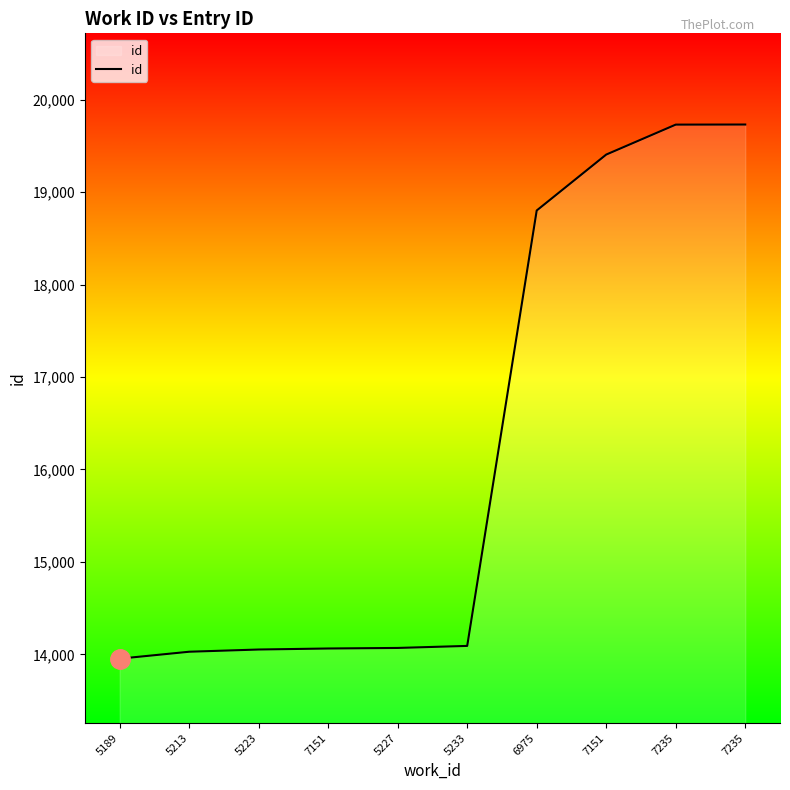

Does the chart display data point markers on the line(s)?

No